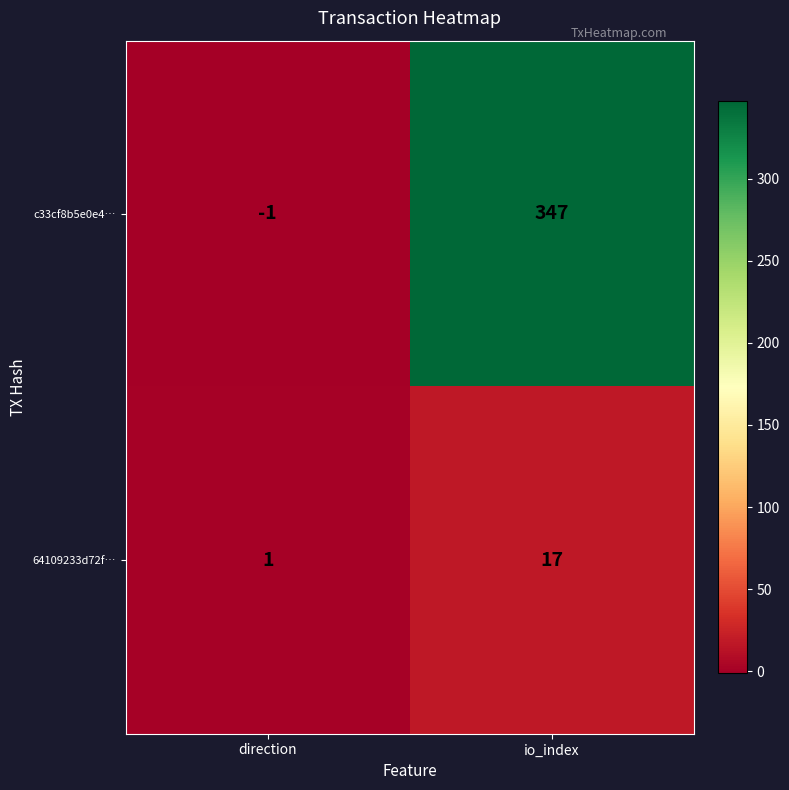

The 64109233d72f… series shows 1 at direction. True or false?

True